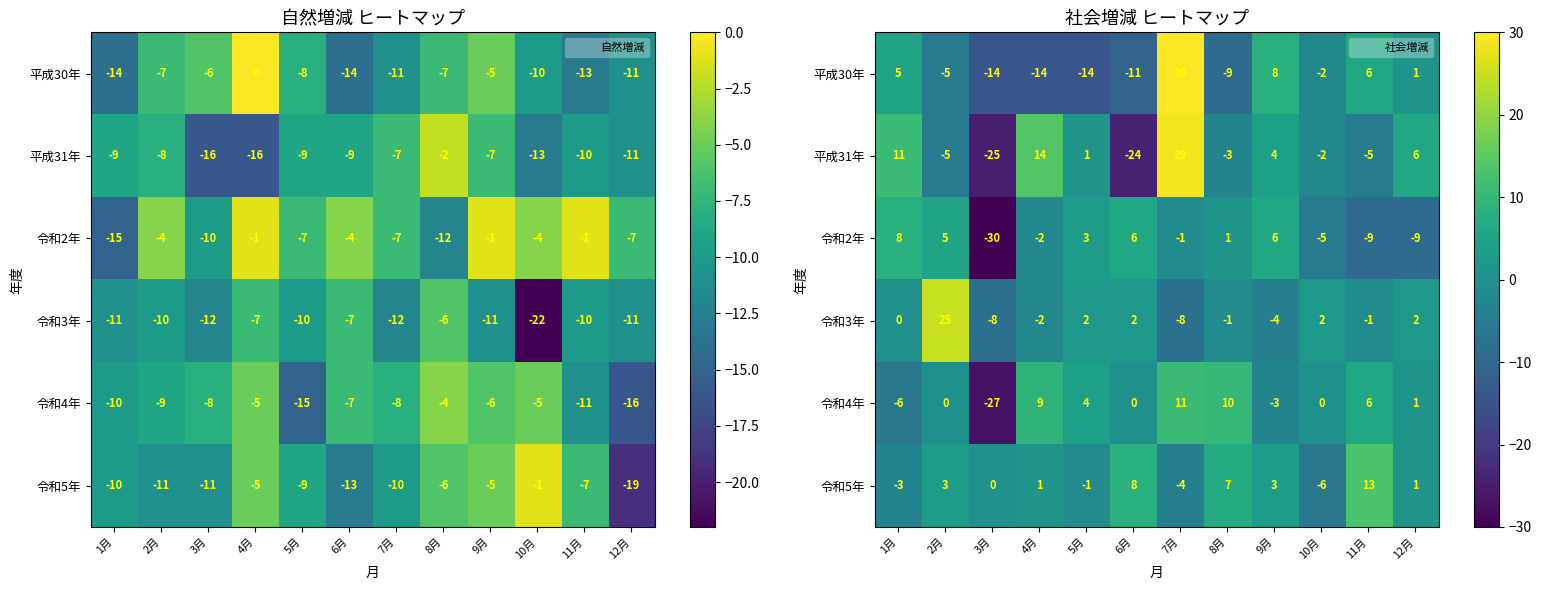

What is the difference between the maximum and second lowest values in the 令和3年 series?

33